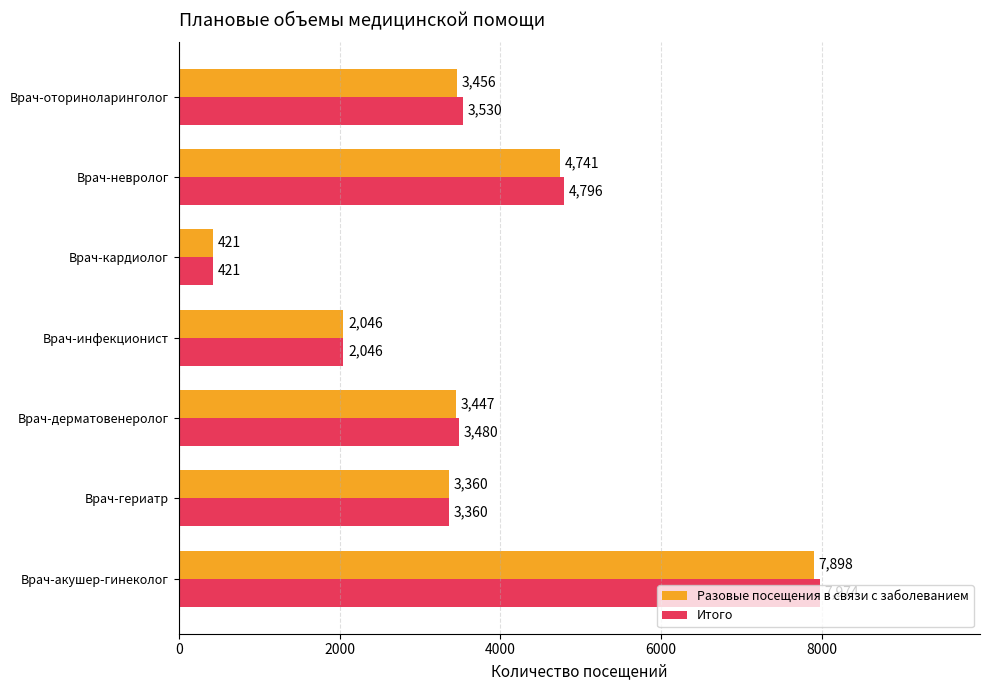

At which label does Итого reach its minimum?

Врач-кардиолог